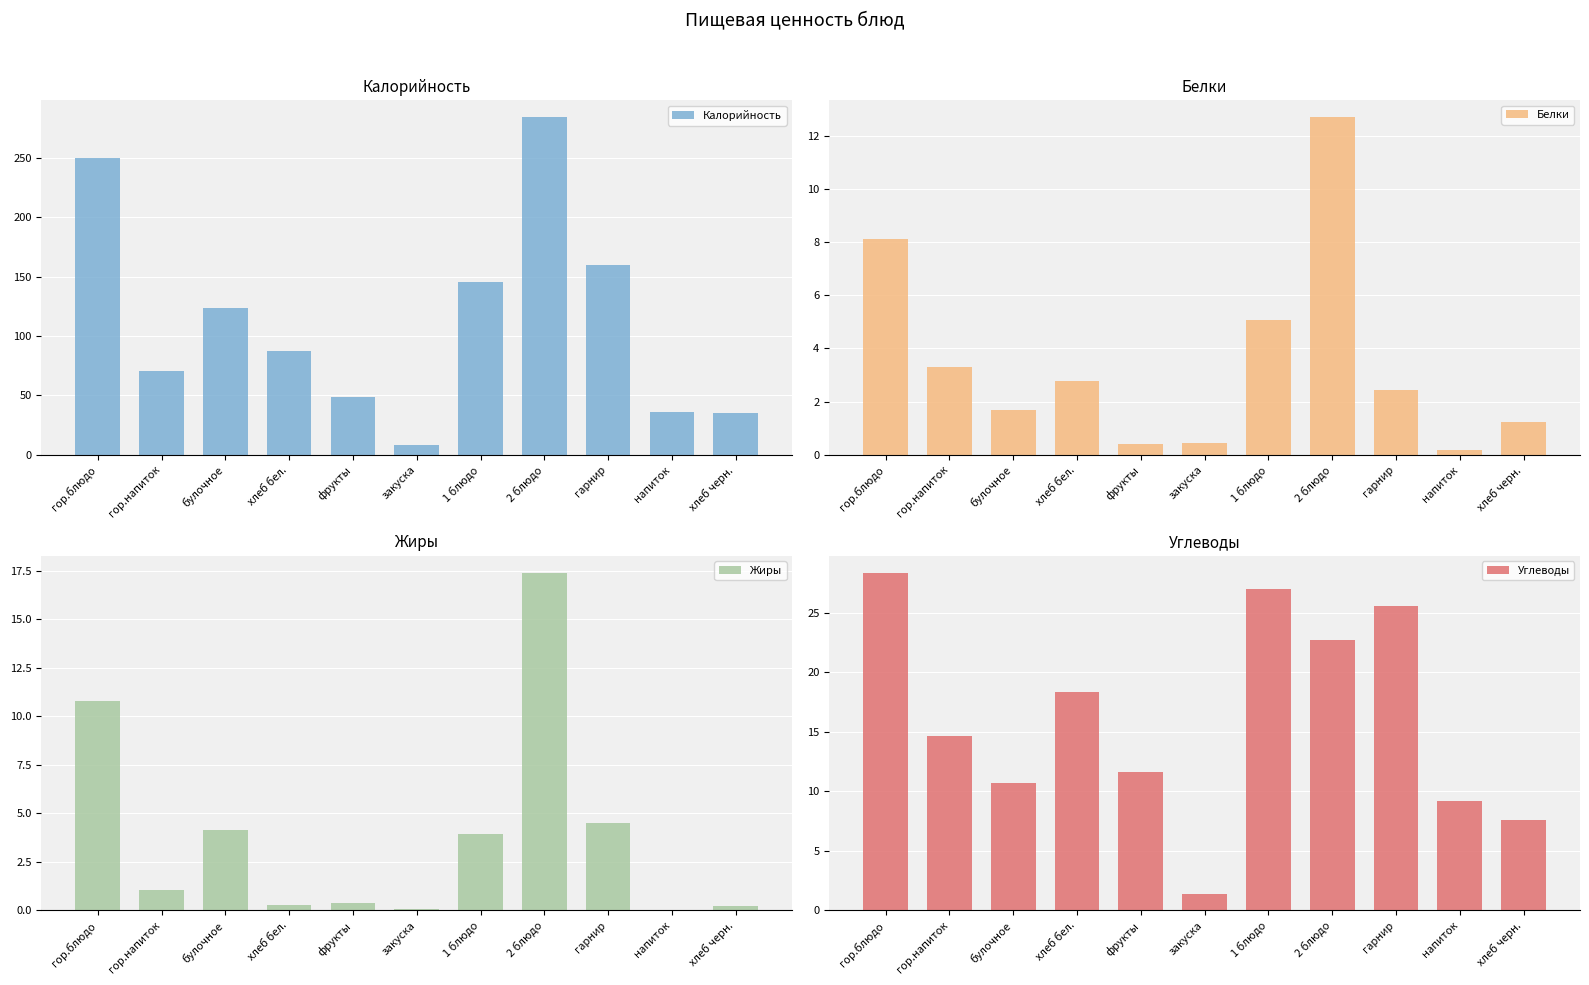

Is it true that Жиры equals 1.6 at гор.напиток?

False